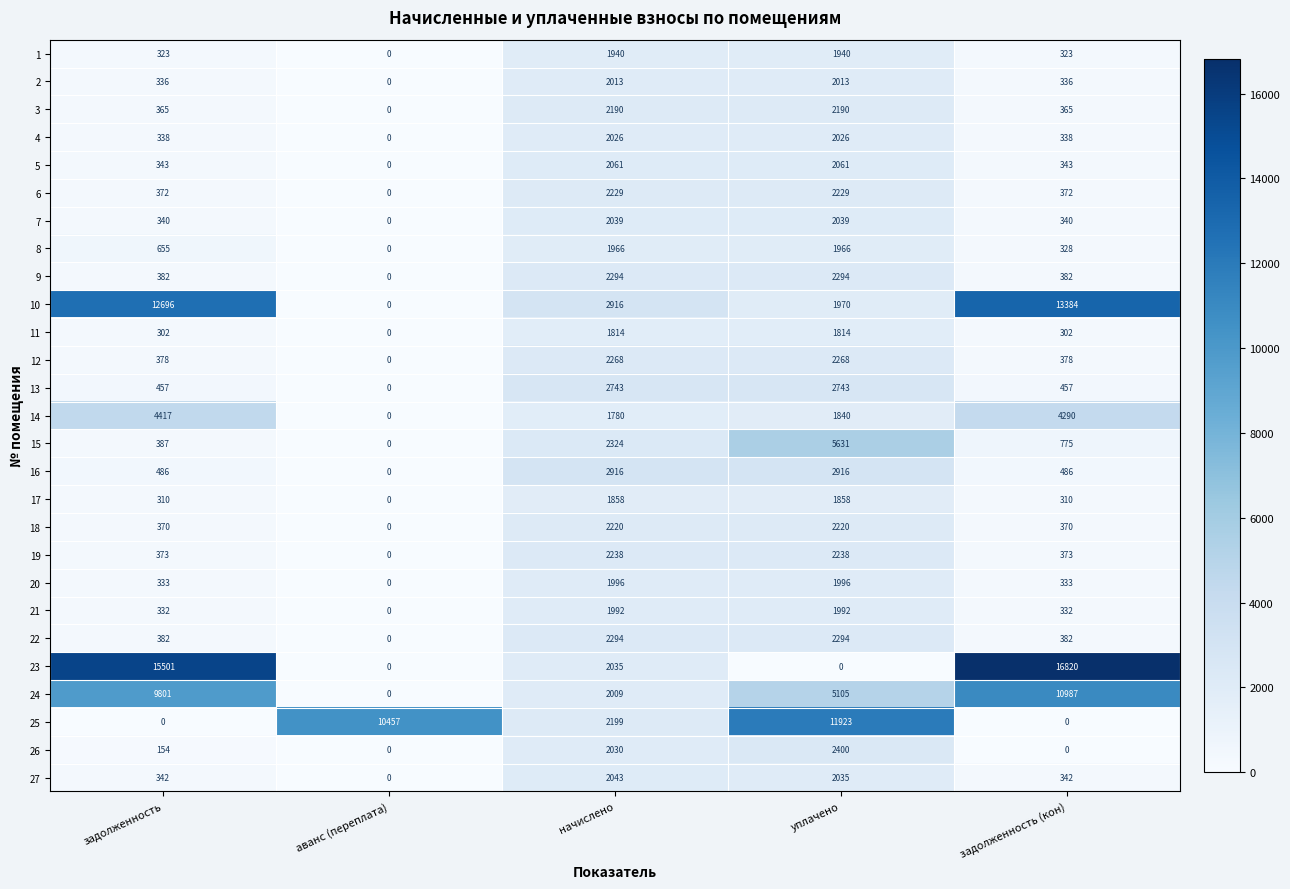

What is the difference between the 25 values at задолженность and аванс (переплата)?

10457